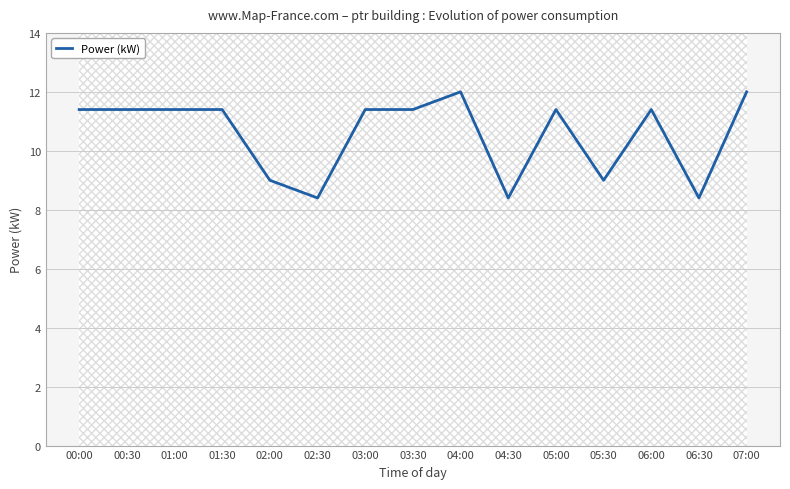

At which category does the data reach its first local valley?

02:30